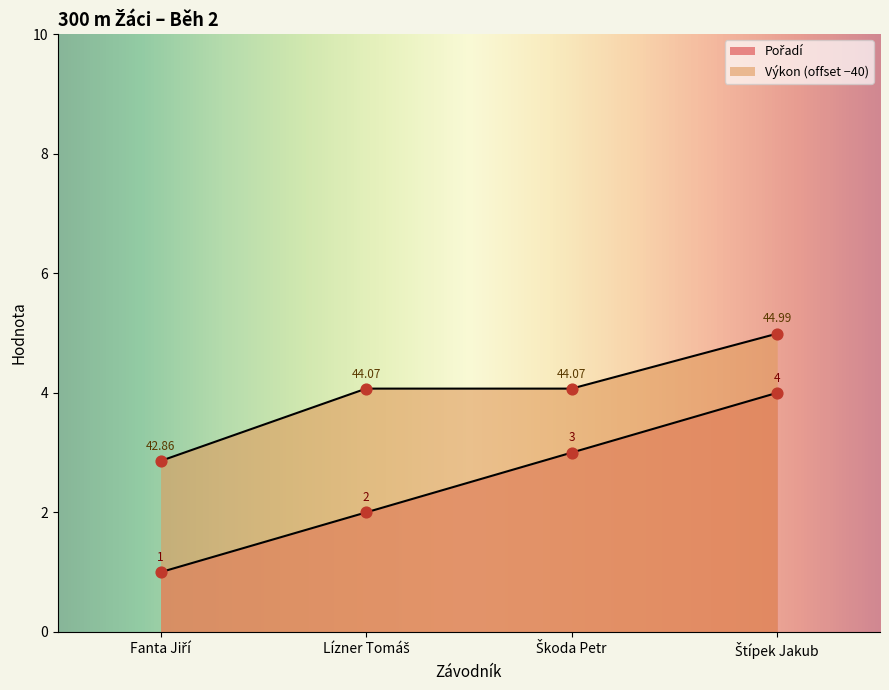

Which series contains the lowest Y value?

Pořadí